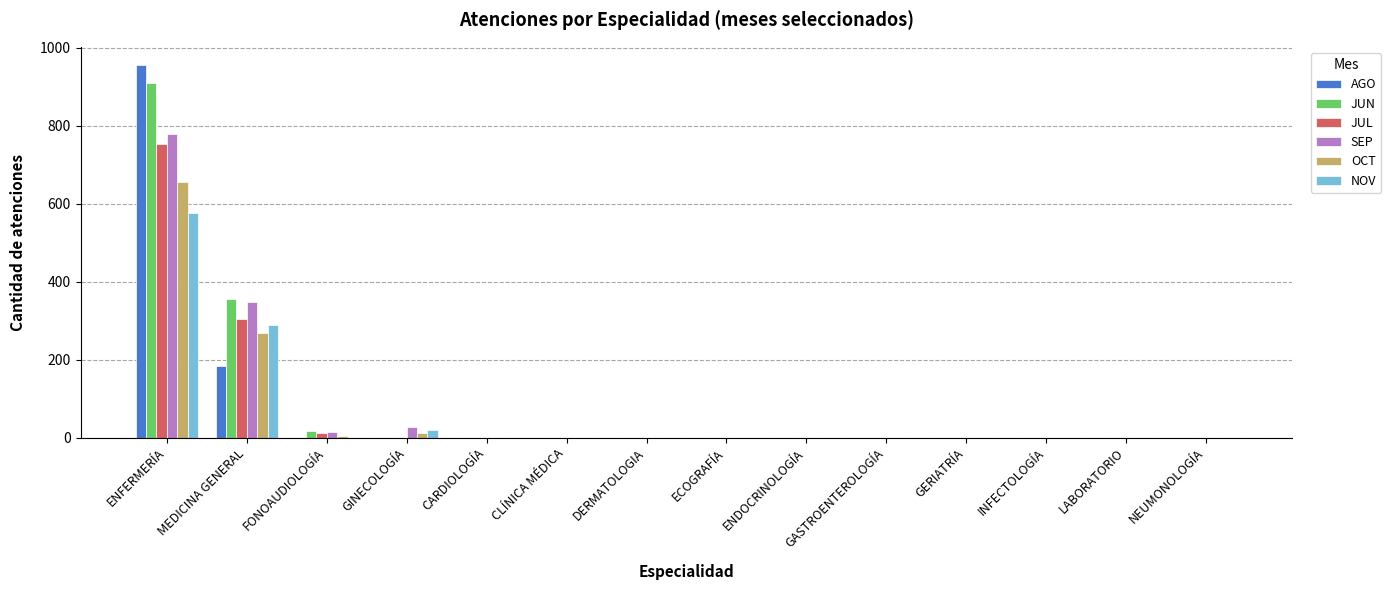

What are all the series names shown in the legend?

AGO, JUN, JUL, SEP, OCT, NOV